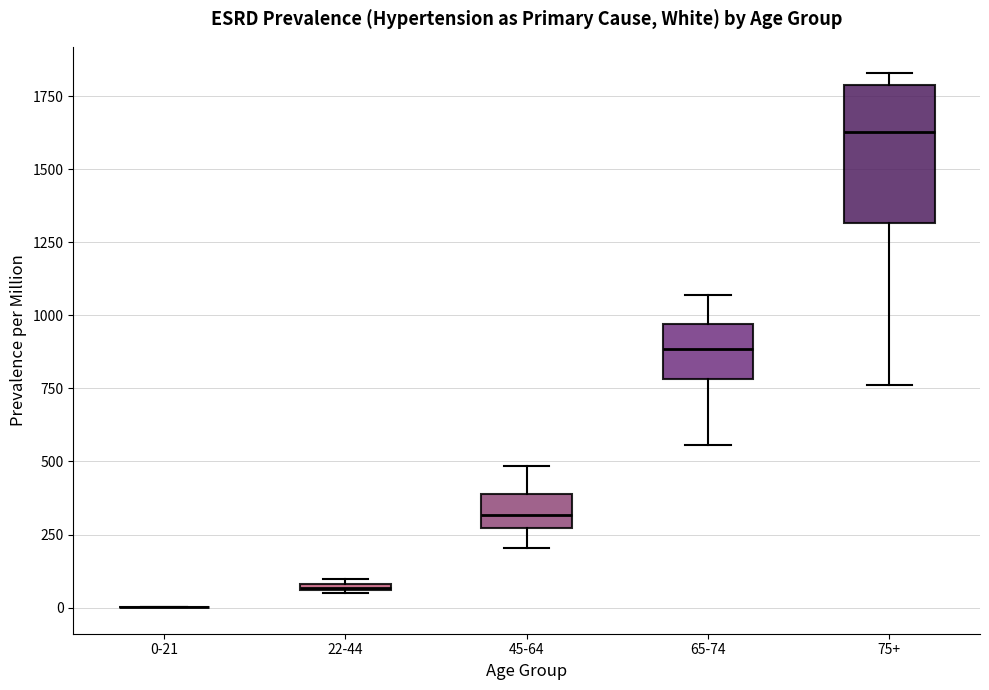

Where is the lower edge of the box for 75+ on the y-axis? The values are not printed on the chart, so give them approximately, as read against the axis.

1300